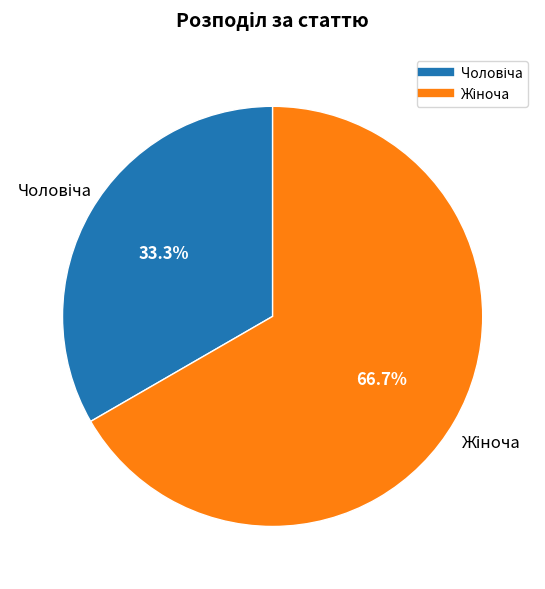

How many segments does this pie chart have?

2